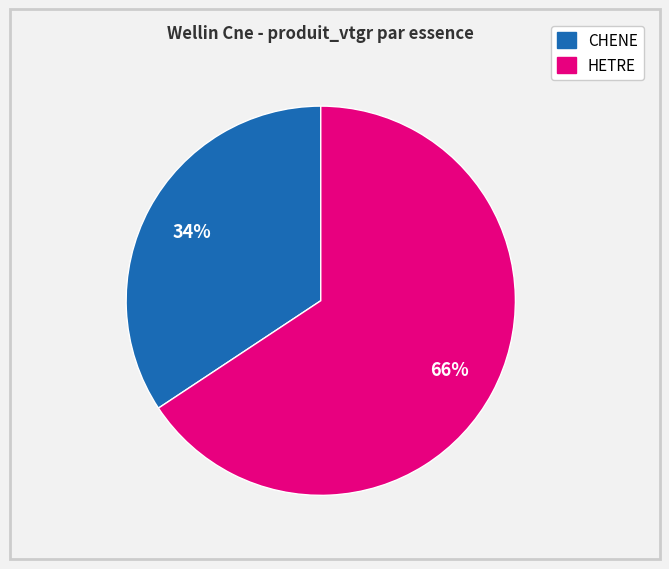

To the nearest percent, what is the average slice percentage?

50%